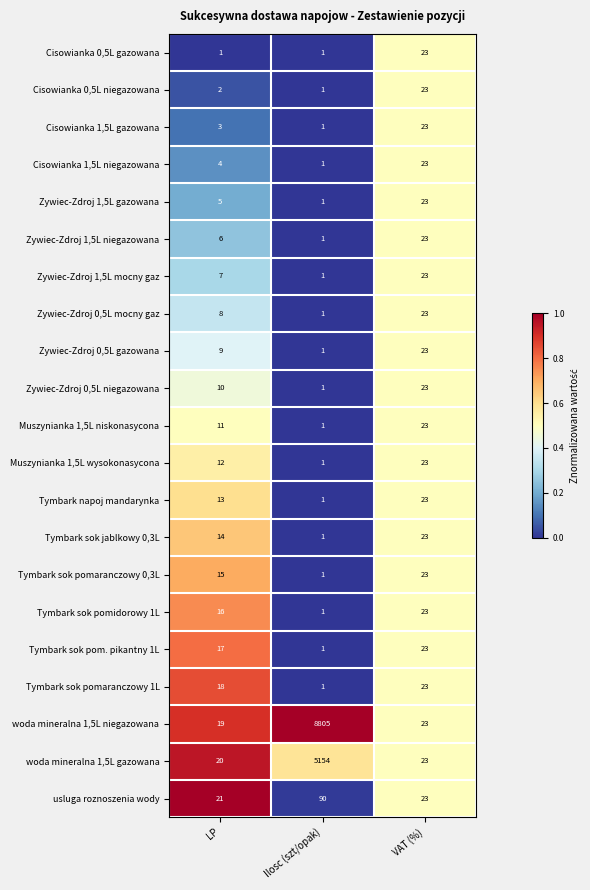

Rank the categories by Muszynianka 1,5L niskonasycona value from lowest to highest.

Ilosc (szt/opak), LP, VAT (%)